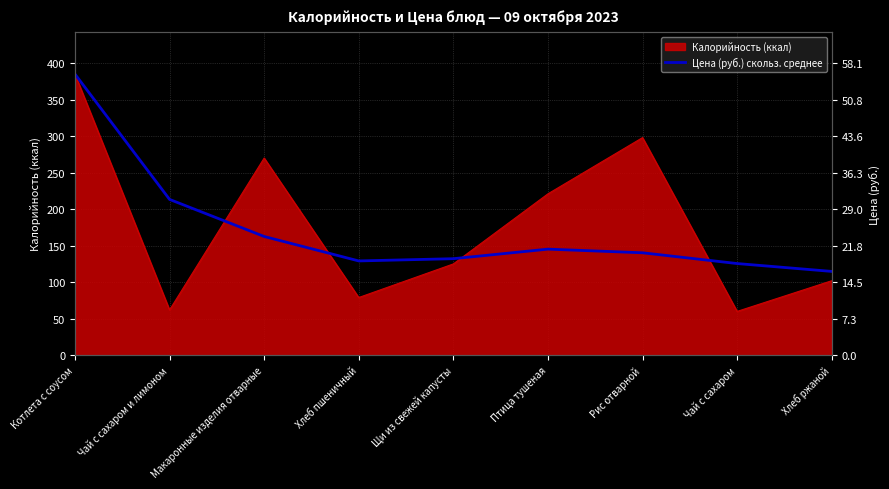

Which has a higher value, Рис отварной or Котлета с соусом?

Котлета с соусом